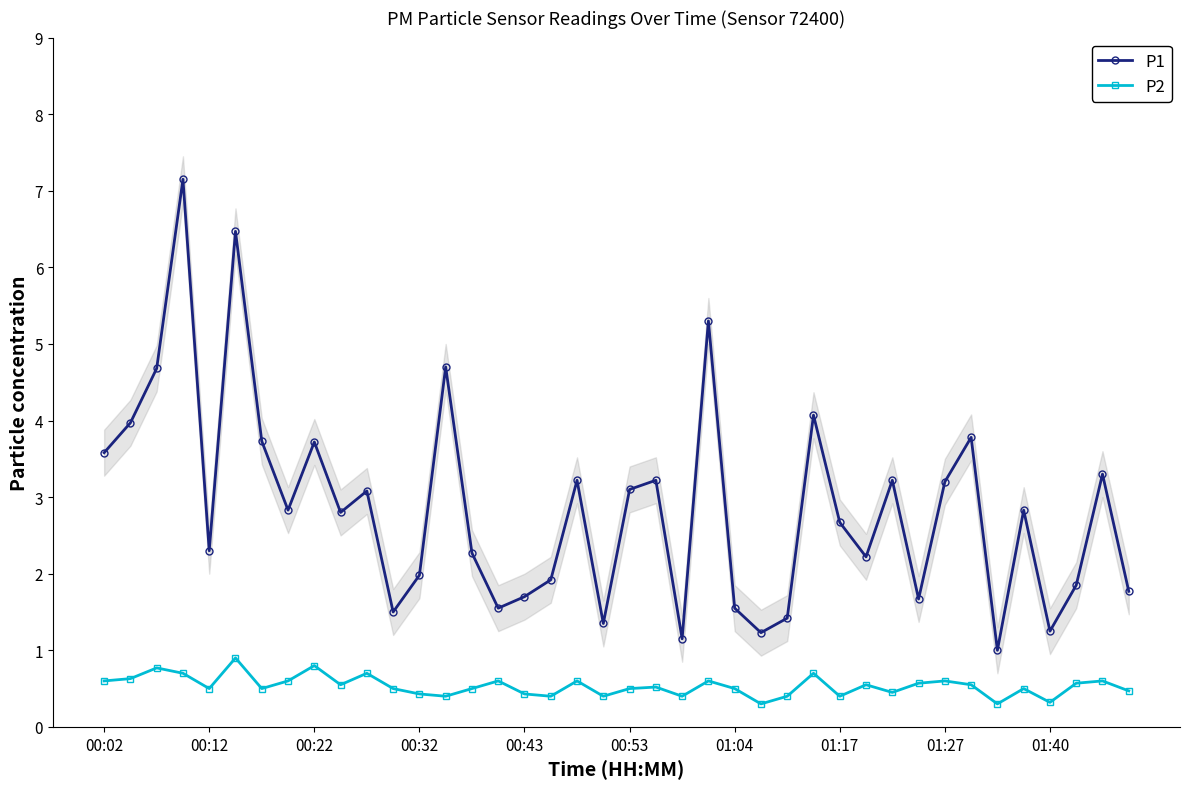

What is the maximum value for P2?

0.9